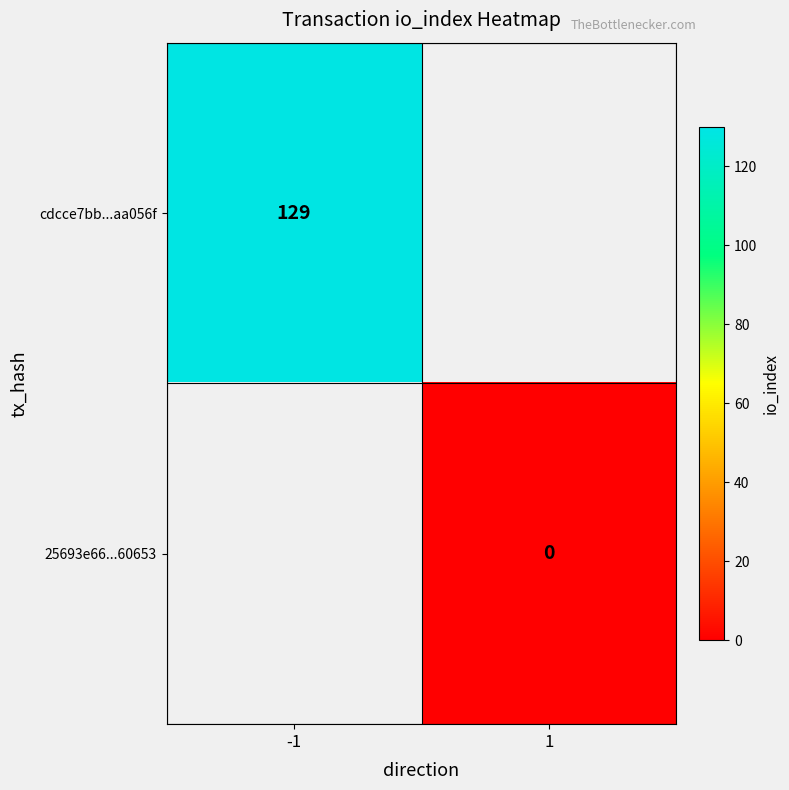

True or false: cdcce7bb...aa056f has a value of 129 at -1.

True